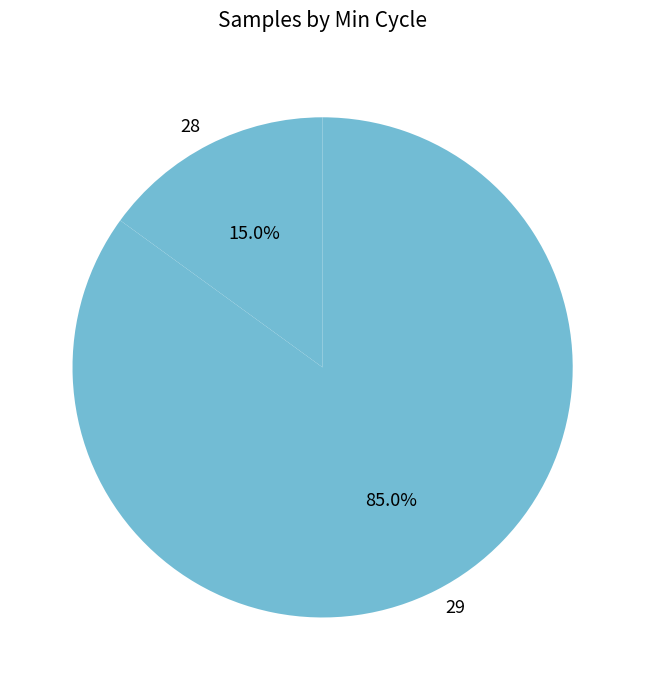

What is the smallest slice in the pie chart?

28